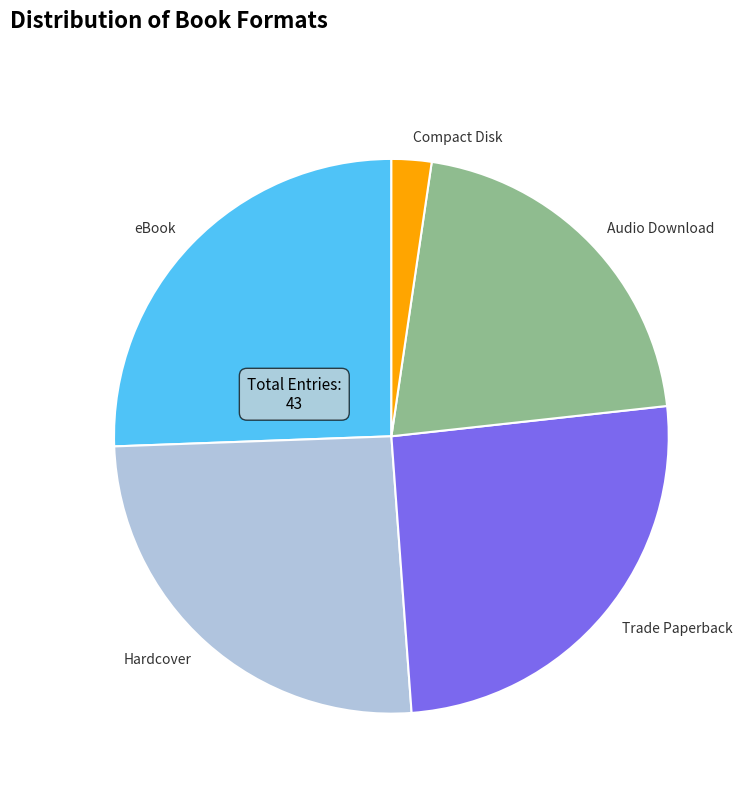

Combined, do eBook and Trade Paperback account for over 50%?

Yes